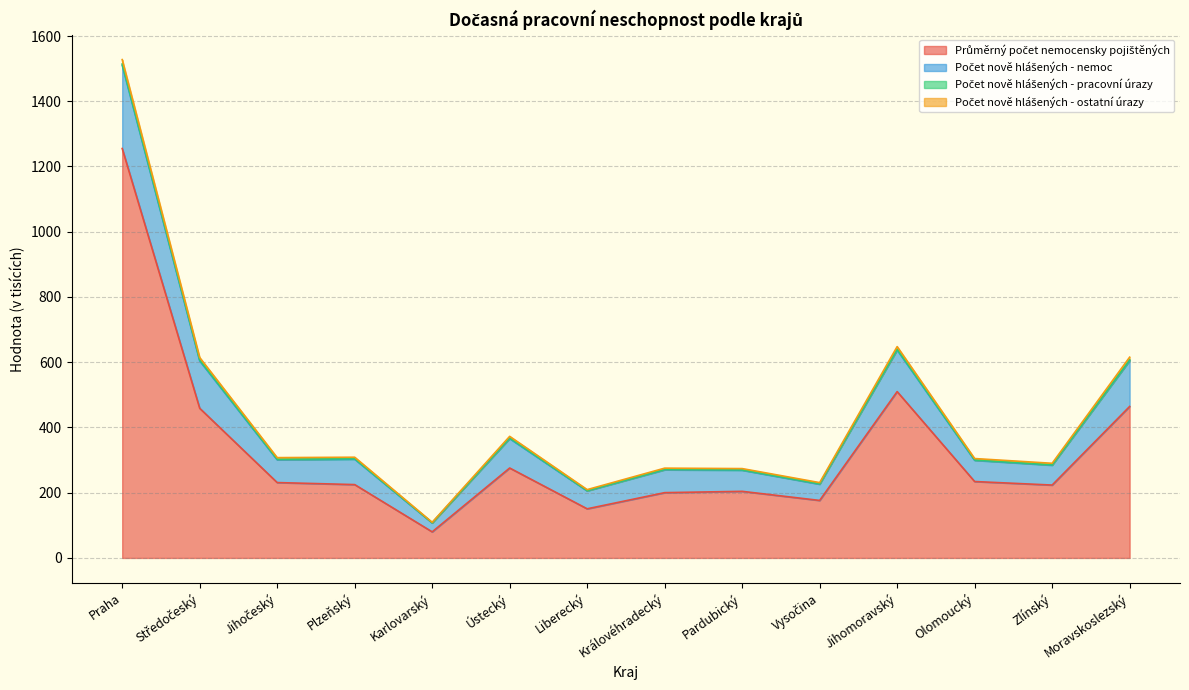

Count the number of categories in the chart.

14